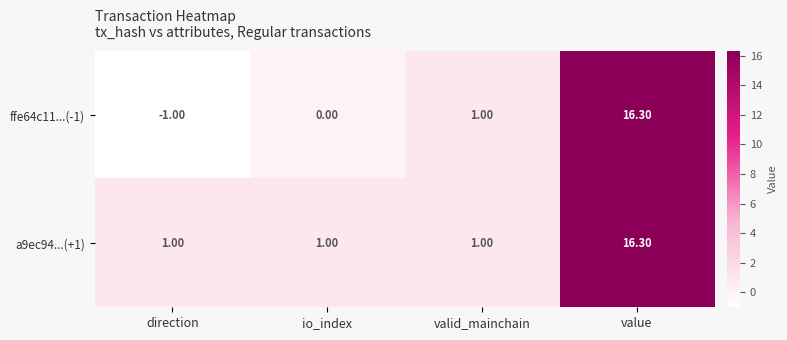

What is the spread (max minus min) of values at io_index?

1.0